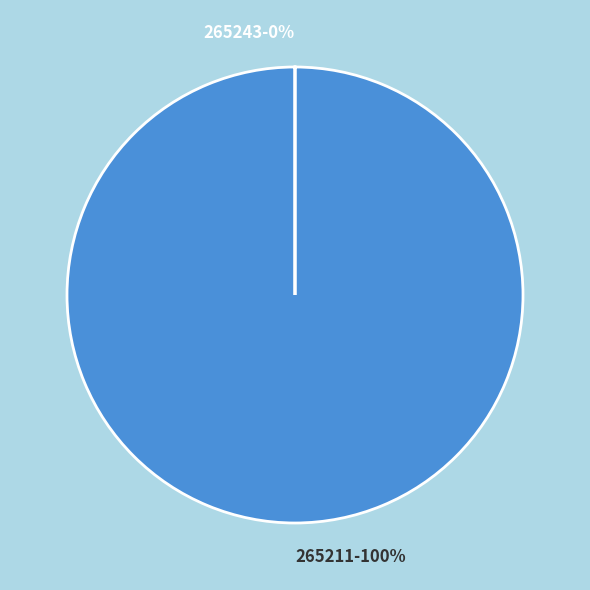

Which category has the biggest portion of the pie?

265211